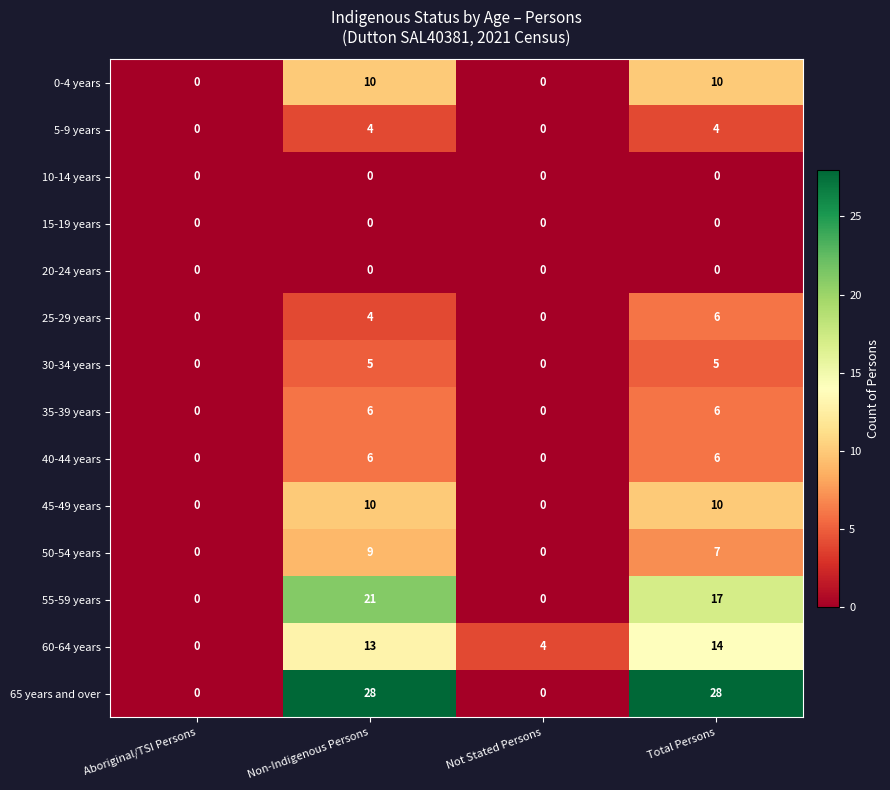

What is the sum of the 60-64 years values at Not Stated Persons and Non-Indigenous Persons?

17